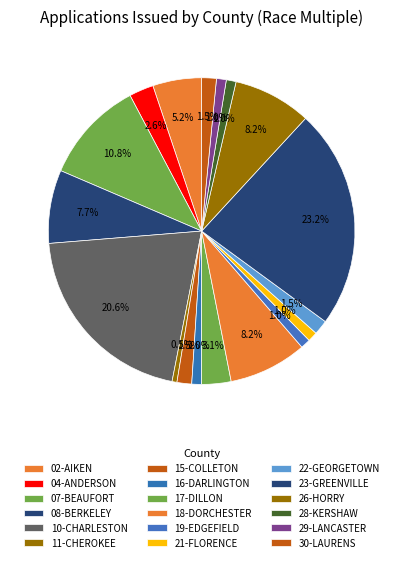

What is the largest slice in the pie chart?

23-GREENVILLE